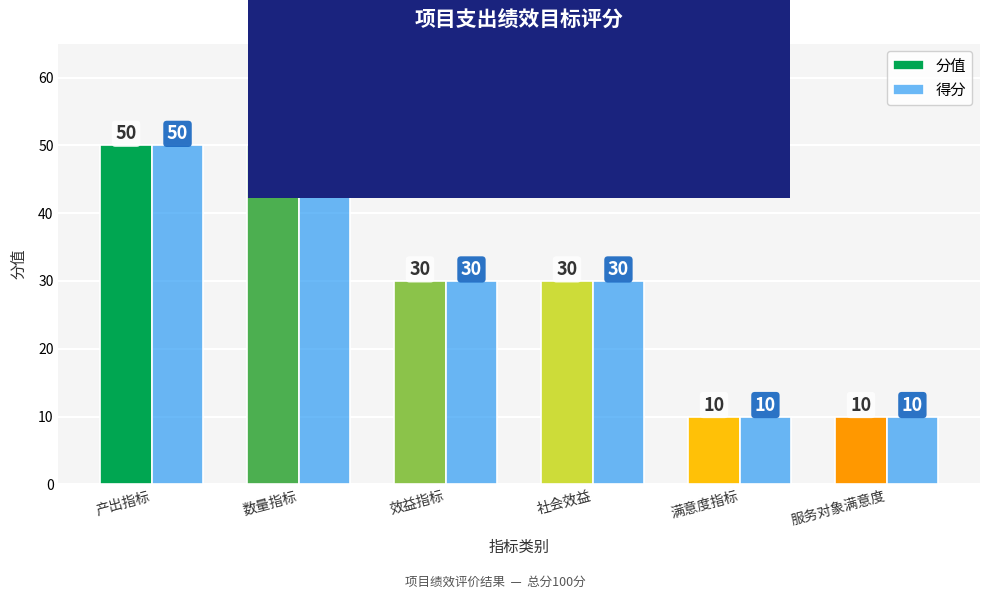

Reading left to right, what are all the values shown in this chart?

分值: 50	50	30	30	10	10
得分: 50	50	30	30	10	10